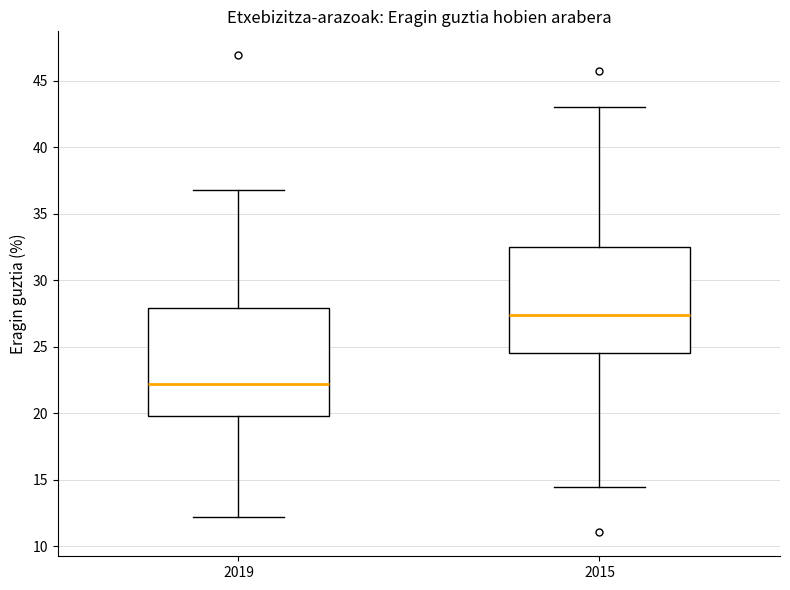

Where does the lower whisker of the box at x = 2015 end on the y-axis? The values are not printed on the chart, so give them approximately, as read against the axis.

14.5